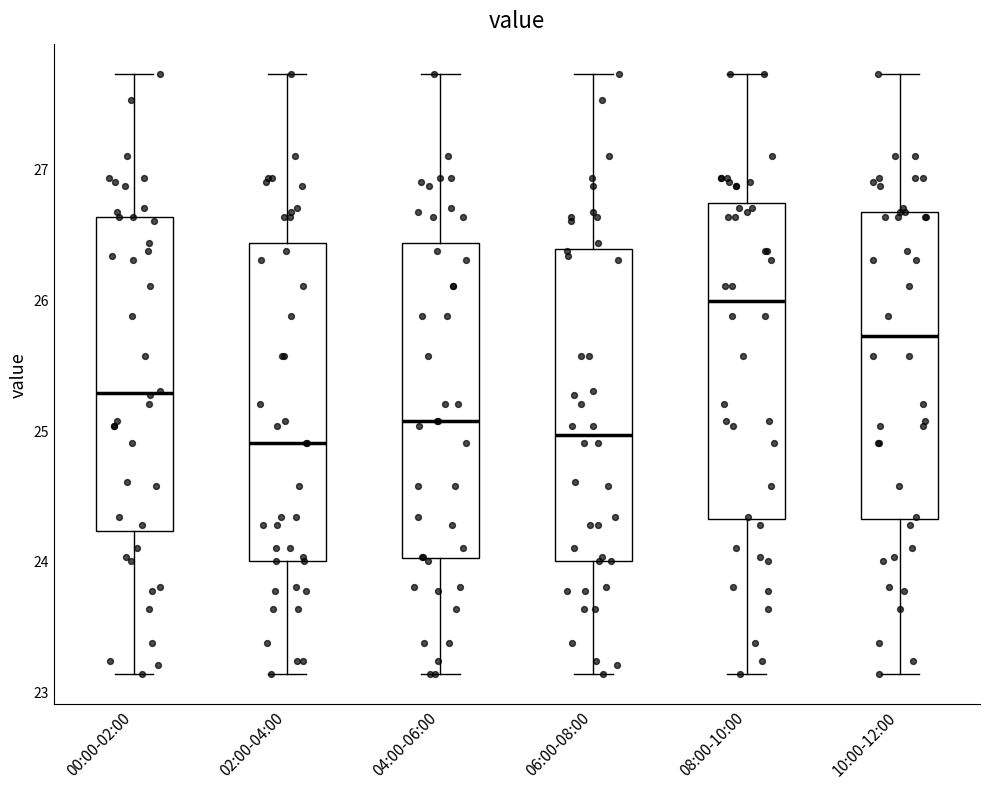

Which box's median line is the highest?

08:00-10:00